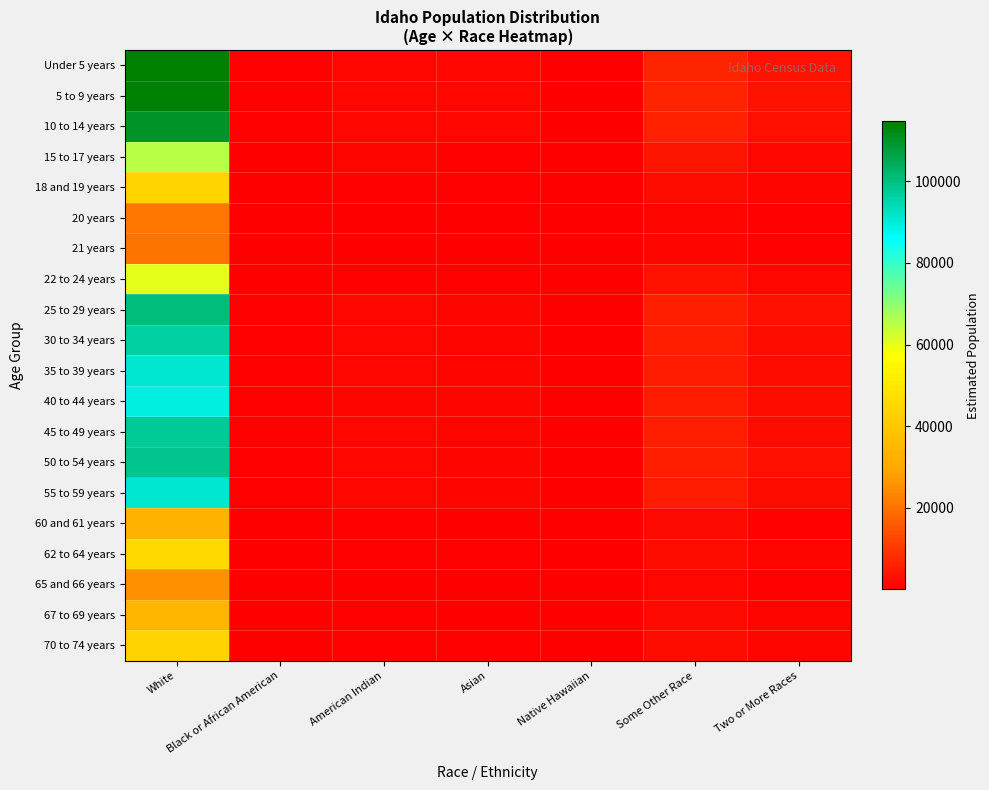

Reading right to left, transcribe all the data shown in this chart.

Under 5 years: Two or More Races=3198.2	Some Other Race=6532.2	Native Hawaiian=190.3	Asian=1566.4	American Indian=1761.2	Black or African American=805.8	White=114710.9
5 to 9 years: Two or More Races=3183.1	Some Other Race=6501.3	Native Hawaiian=189.4	Asian=1559.0	American Indian=1752.9	Black or African American=802.0	White=114167.4
10 to 14 years: Two or More Races=3071.7	Some Other Race=6273.8	Native Hawaiian=182.8	Asian=1504.4	American Indian=1691.5	Black or African American=773.9	White=110173.3
15 to 17 years: Two or More Races=1816.2	Some Other Race=3709.4	Native Hawaiian=108.1	Asian=889.5	American Indian=1000.1	Black or African American=457.6	White=65140.3
18 and 19 years: Two or More Races=1213.6	Some Other Race=2478.8	Native Hawaiian=72.2	Asian=594.4	American Indian=668.3	Black or African American=305.8	White=43529.5
20 years: Two or More Races=583.2	Some Other Race=1191.1	Native Hawaiian=34.7	Asian=285.6	American Indian=321.1	Black or African American=146.9	White=20916.5
21 years: Two or More Races=571.9	Some Other Race=1168.1	Native Hawaiian=34.0	Asian=280.1	American Indian=315.0	Black or African American=144.1	White=20513.3
22 to 24 years: Two or More Races=1686.9	Some Other Race=3445.4	Native Hawaiian=100.4	Asian=826.2	American Indian=929.0	Black or African American=425.0	White=60504.6
25 to 29 years: Two or More Races=2803.3	Some Other Race=5725.5	Native Hawaiian=166.8	Asian=1372.9	American Indian=1543.7	Black or African American=706.3	White=100544.9
30 to 34 years: Two or More Races=2685.0	Some Other Race=5484.0	Native Hawaiian=159.8	Asian=1315.0	American Indian=1478.6	Black or African American=676.5	White=96303.0
35 to 39 years: Two or More Races=2543.5	Some Other Race=5195.1	Native Hawaiian=151.4	Asian=1245.7	American Indian=1400.7	Black or African American=640.9	White=91229.4
40 to 44 years: Two or More Races=2488.9	Some Other Race=5083.4	Native Hawaiian=148.1	Asian=1219.0	American Indian=1370.6	Black or African American=627.1	White=89269.0
45 to 49 years: Two or More Races=2719.9	Some Other Race=5555.3	Native Hawaiian=161.9	Asian=1332.1	American Indian=1497.8	Black or African American=685.3	White=97555.0
50 to 54 years: Two or More Races=2757.1	Some Other Race=5631.3	Native Hawaiian=164.1	Asian=1350.3	American Indian=1518.3	Black or African American=694.7	White=98889.8
55 to 59 years: Two or More Races=2547.5	Some Other Race=5203.2	Native Hawaiian=151.6	Asian=1247.7	American Indian=1402.9	Black or African American=641.9	White=91372.5
60 and 61 years: Two or More Races=922.5	Some Other Race=1884.2	Native Hawaiian=54.9	Asian=451.8	American Indian=508.0	Black or African American=232.4	White=33088.2
62 to 64 years: Two or More Races=1265.7	Some Other Race=2585.1	Native Hawaiian=75.3	Asian=619.9	American Indian=697.0	Black or African American=318.9	White=45396.6
65 and 66 years: Two or More Races=712.1	Some Other Race=1454.4	Native Hawaiian=42.4	Asian=348.8	American Indian=392.1	Black or African American=179.4	White=25540.8
67 to 69 years: Two or More Races=953.8	Some Other Race=1948.0	Native Hawaiian=56.8	Asian=467.1	American Indian=525.2	Black or African American=240.3	White=34209.2
70 to 74 years: Two or More Races=1210.9	Some Other Race=2473.3	Native Hawaiian=72.1	Asian=593.1	American Indian=666.8	Black or African American=305.1	White=43432.5